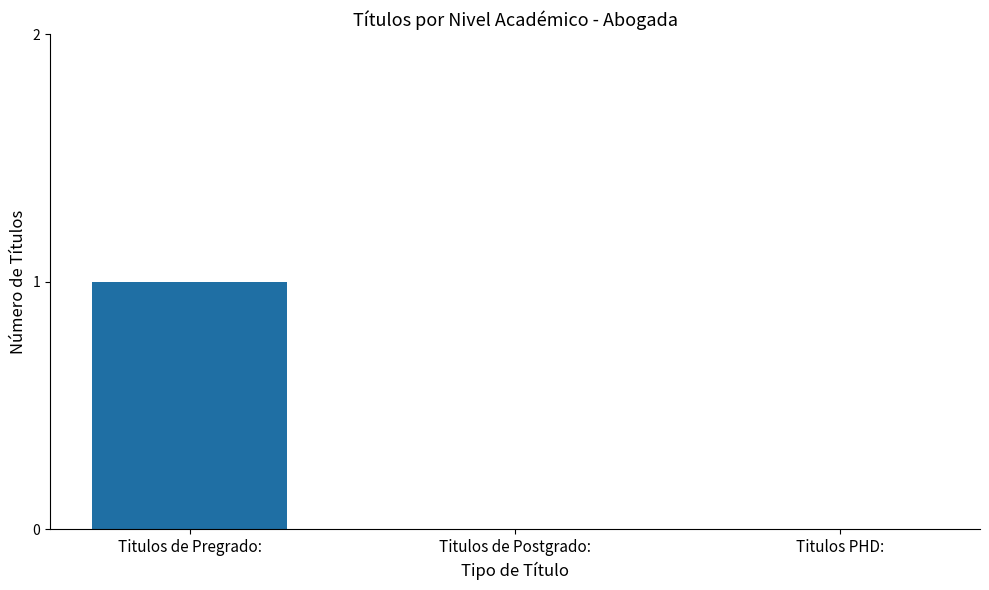

Which has a higher value, Titulos de Pregrado: or Titulos PHD:?

Titulos de Pregrado: